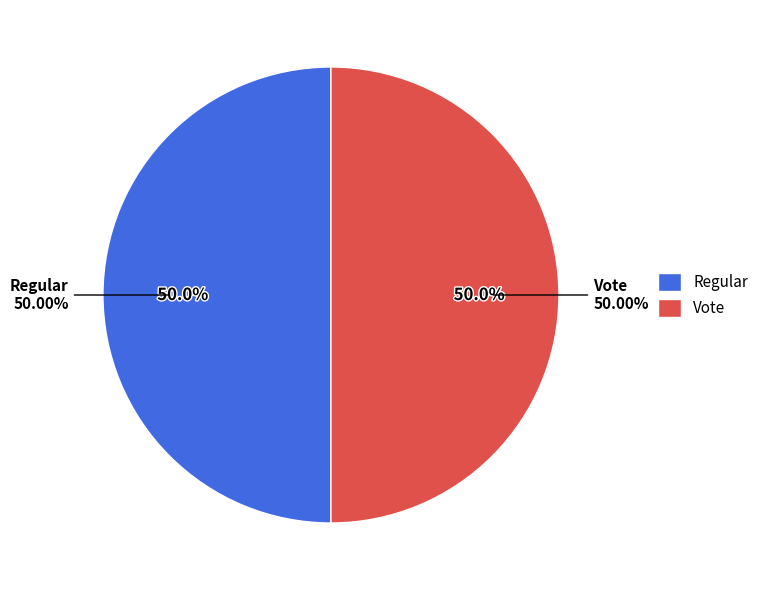

To the nearest percent, what percentage of the pie is Regular?

50%